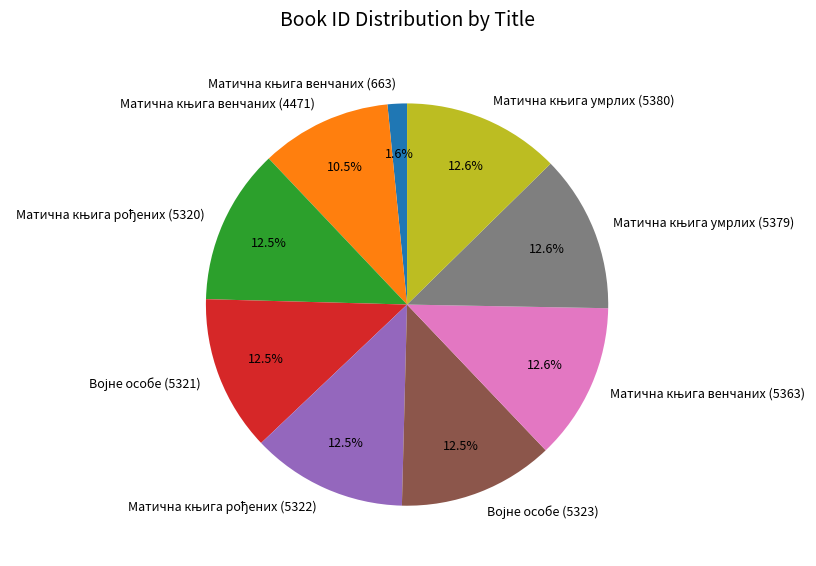

Is there any slice that represents more than half of the pie?

No